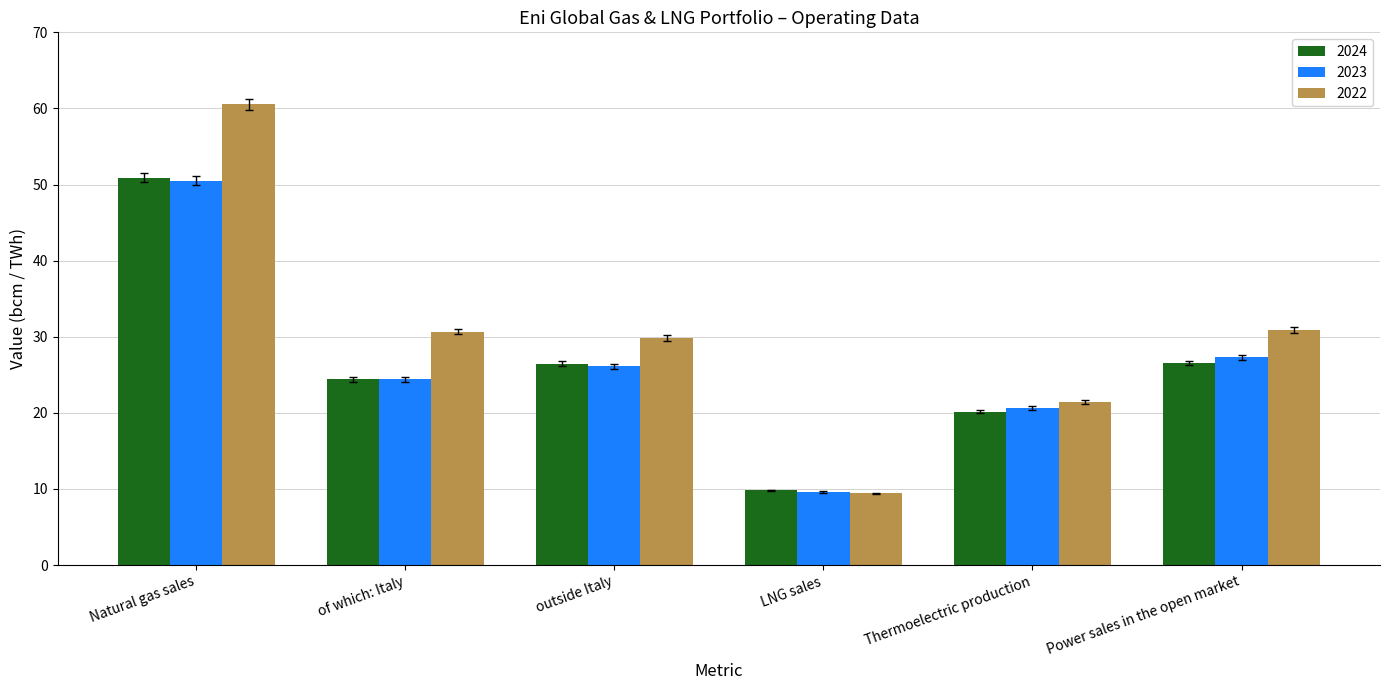

What is the difference between the maximum and minimum values in the 2023 series?

40.9